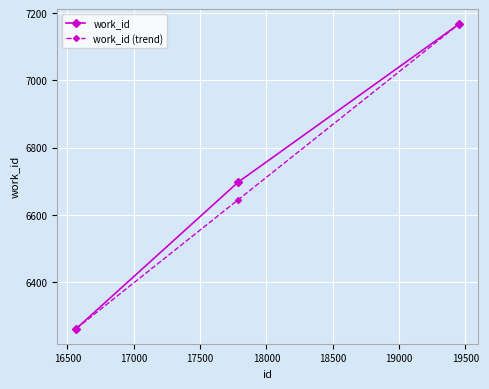

What is the smallest value displayed?

6261.0